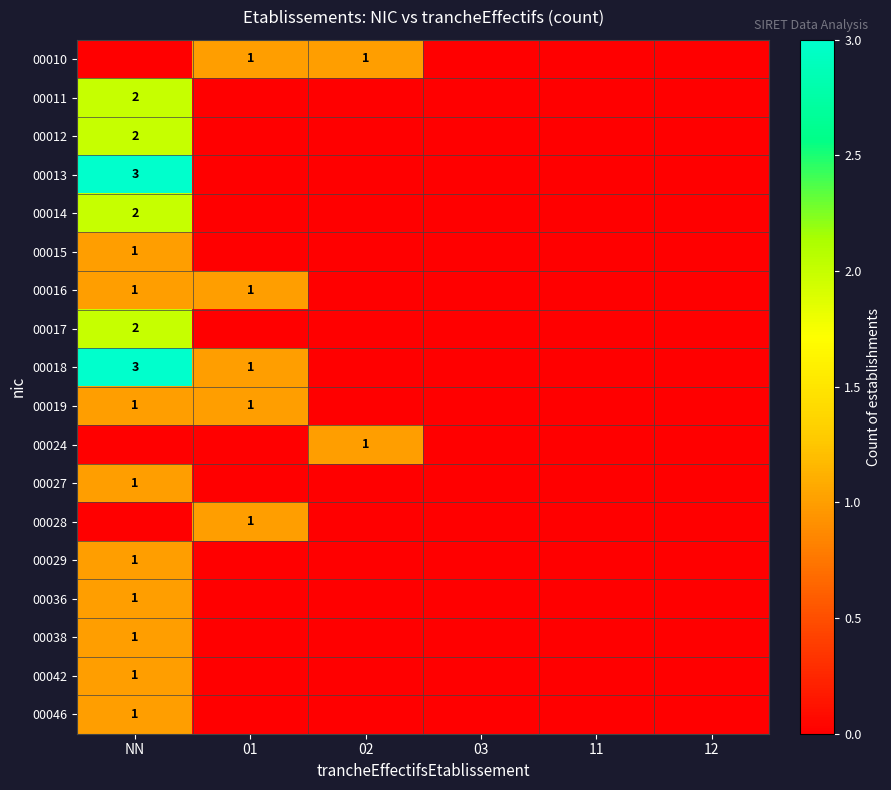

Is it true that 00017 equals 2 at NN?

True